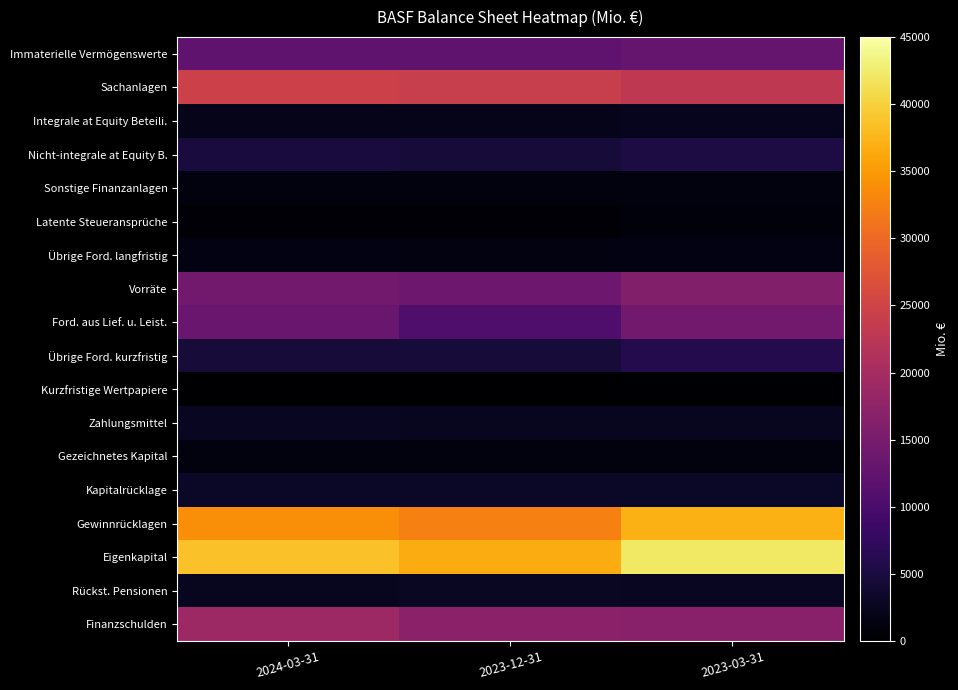

Which has a higher value, 2024-03-31 or 2023-12-31?

2023-12-31